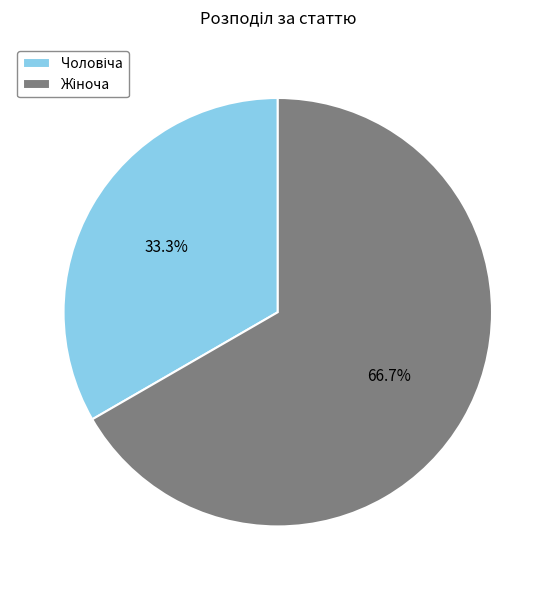

How many slices are in this pie chart?

2